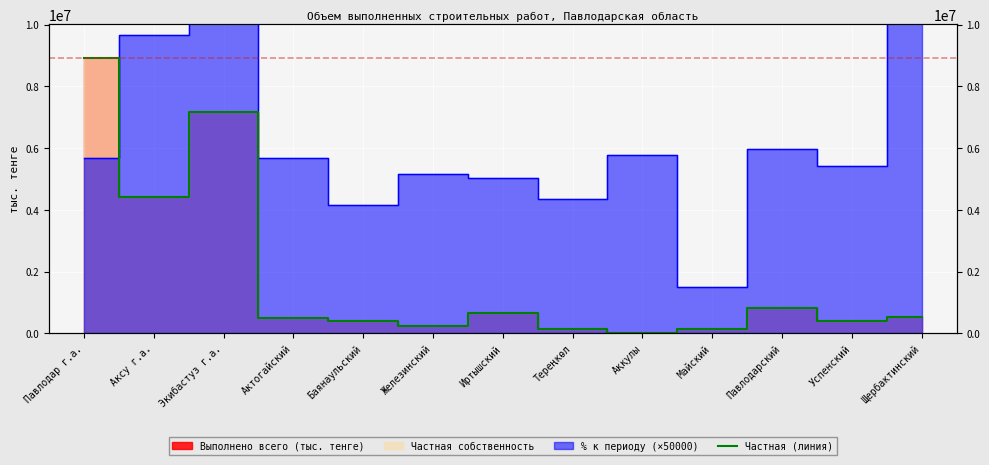

What is the change in value from Железинский to Иртышский?

+394191